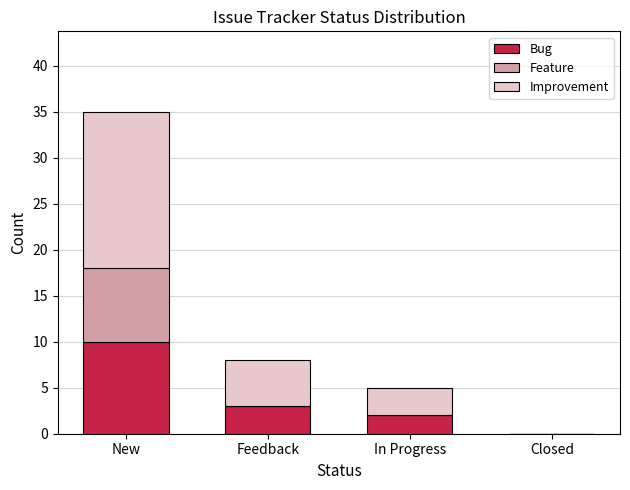

Reading left to right, transcribe the values for Bug.

New=10	Feedback=3	In Progress=2	Closed=0